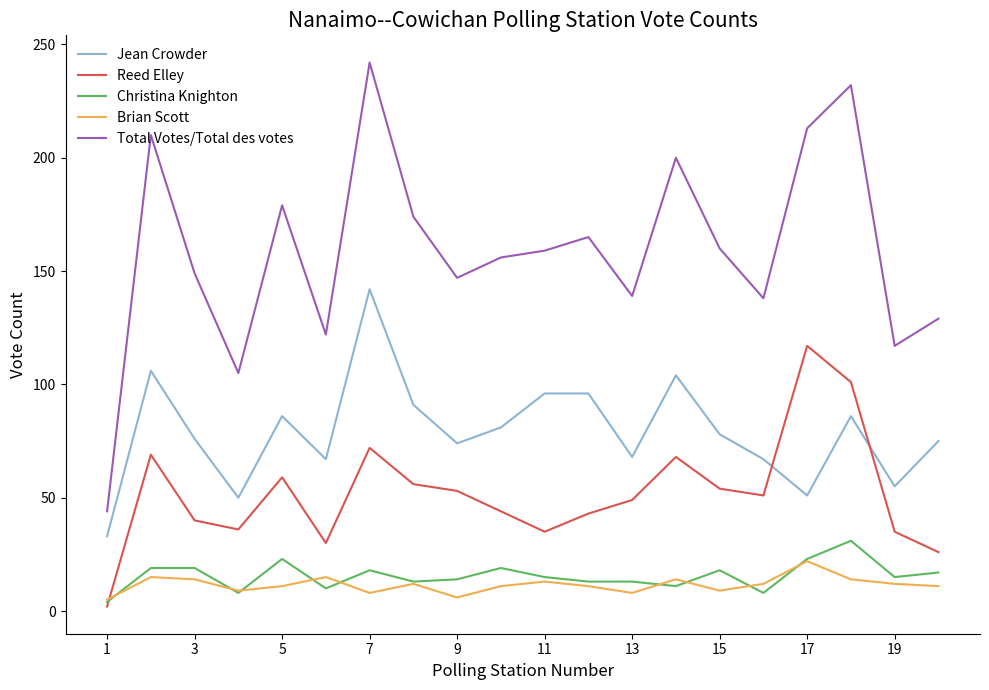

True or false: Brian Scott and Jean Crowder cross at least once.

False